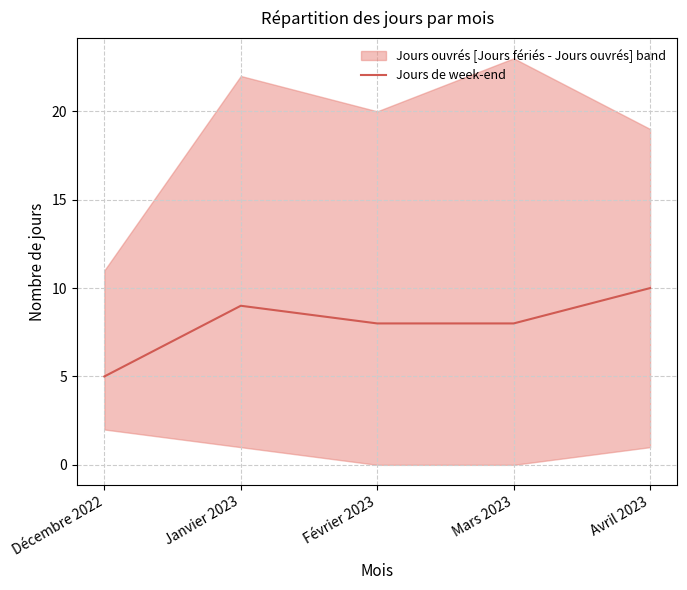

Rank the categories by value from highest to lowest.

Avril 2023, Janvier 2023, Février 2023, Mars 2023, Décembre 2022